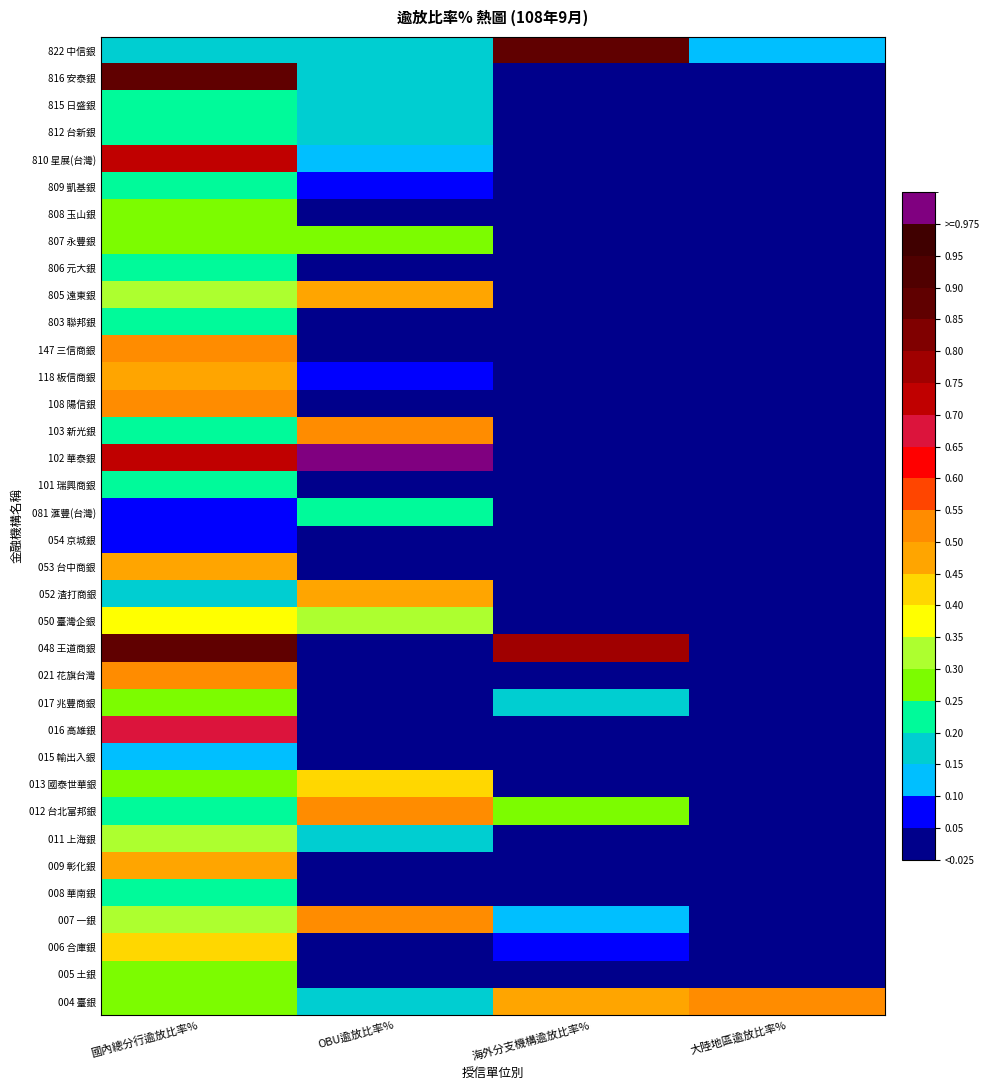

Rank the series by their maximum value, from lowest to highest.

054 京城銀, 015 輸出入銀, 803 聯邦銀, 806 元大銀, 008 華南銀, 101 瑞興商銀, 815 日盛銀, 809 凱基銀, 812 台新銀, 081 滙豐(台灣), 017 兆豐商銀, 005 土銀, 807 永豐銀, 808 玉山銀, 011 上海銀, 050 臺灣企銀, 006 合庫銀, 013 國泰世華銀, 009 彰化銀, 053 台中商銀, 118 板信商銀, 805 遠東銀, 052 渣打商銀, 147 三信商銀, 004 臺銀, 007 一銀, 012 台北富邦銀, 021 花旗台灣, 103 新光銀, 108 陽信銀, 016 高雄銀, 810 星展(台灣), 822 中信銀, 048 王道商銀, 816 安泰銀, 102 華泰銀